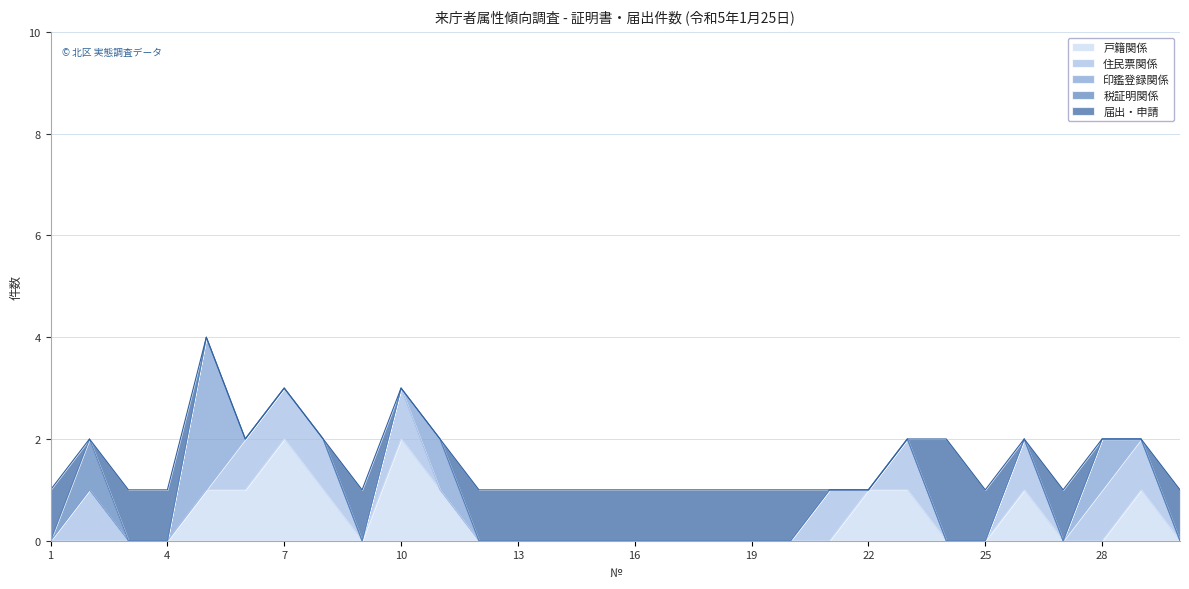

Which series has the largest range (max minus min)?

印鑑登録関係